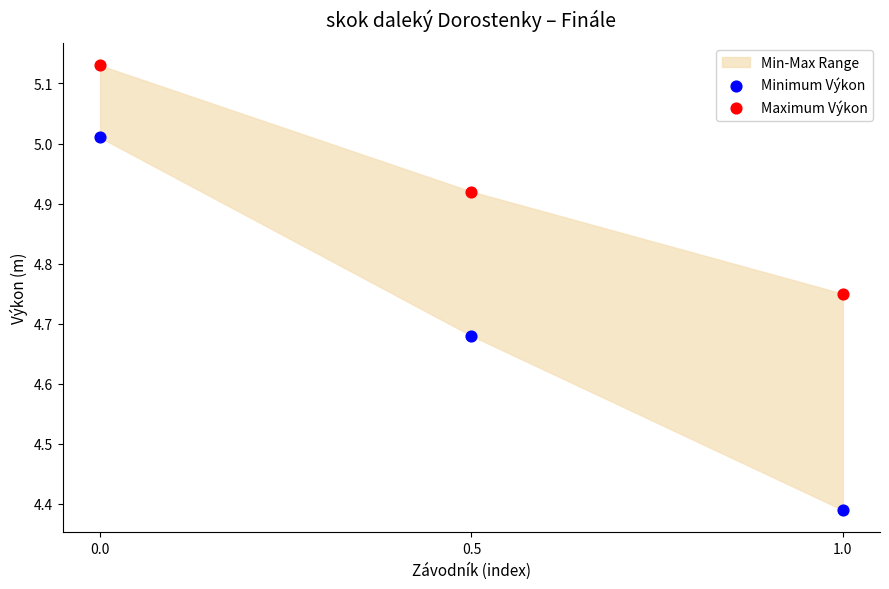

What is the X range (max minus min) for the scatter plot?

1.0